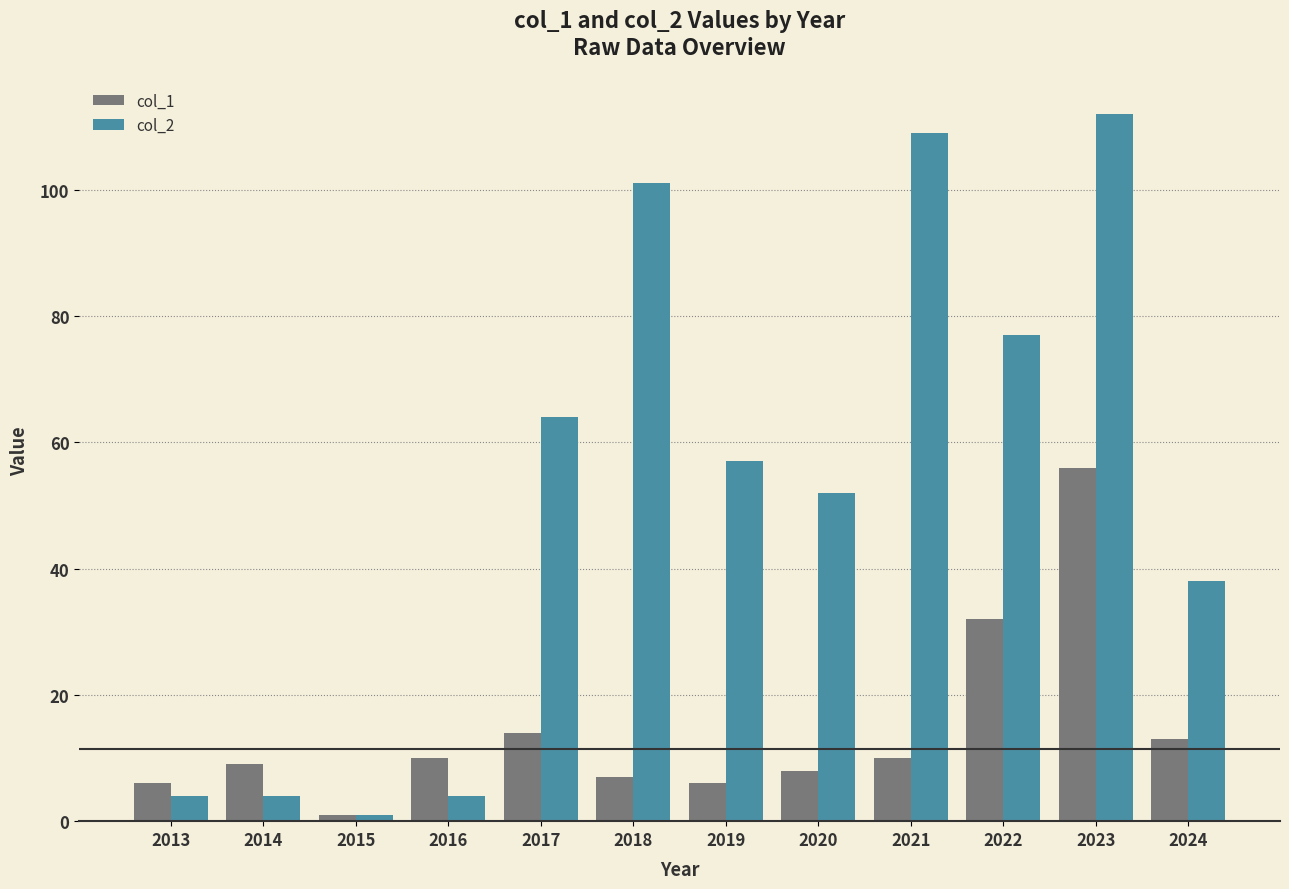

Reading left to right, transcribe all the data shown in this chart.

col_1: 2013=6	2014=9	2015=1	2016=10	2017=14	2018=7	2019=6	2020=8	2021=10	2022=32	2023=56	2024=13
col_2: 2013=4	2014=4	2015=1	2016=4	2017=64	2018=101	2019=57	2020=52	2021=109	2022=77	2023=112	2024=38